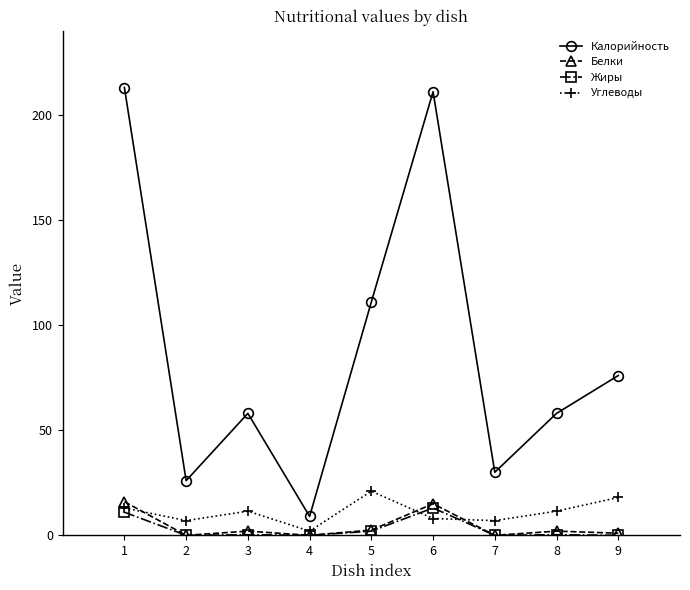

Is the value of Углеводы at 7 greater than the value of Жиры at 1?

No